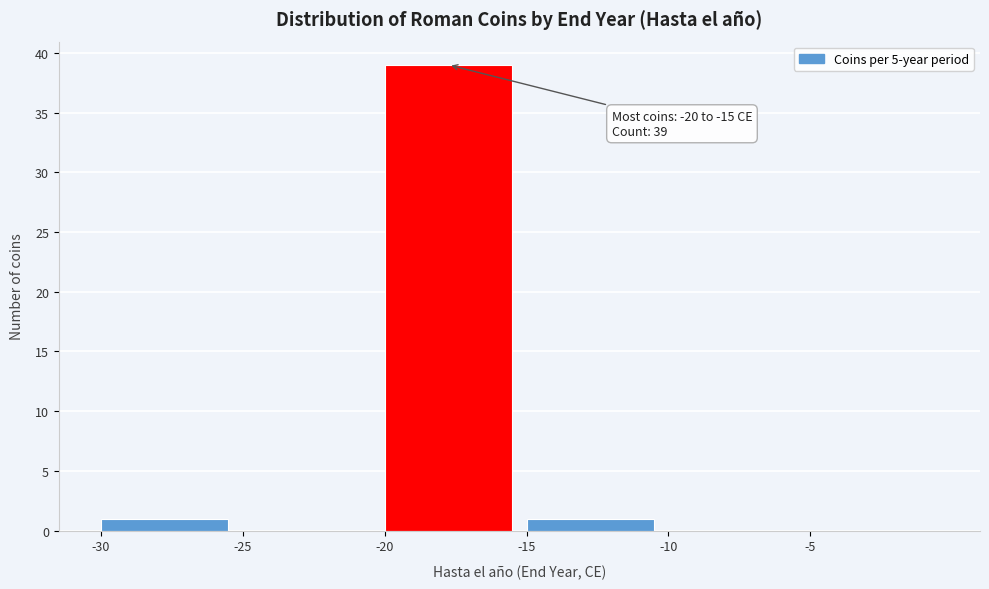

Which range on the x-axis has the tallest bar?

-20 to -15